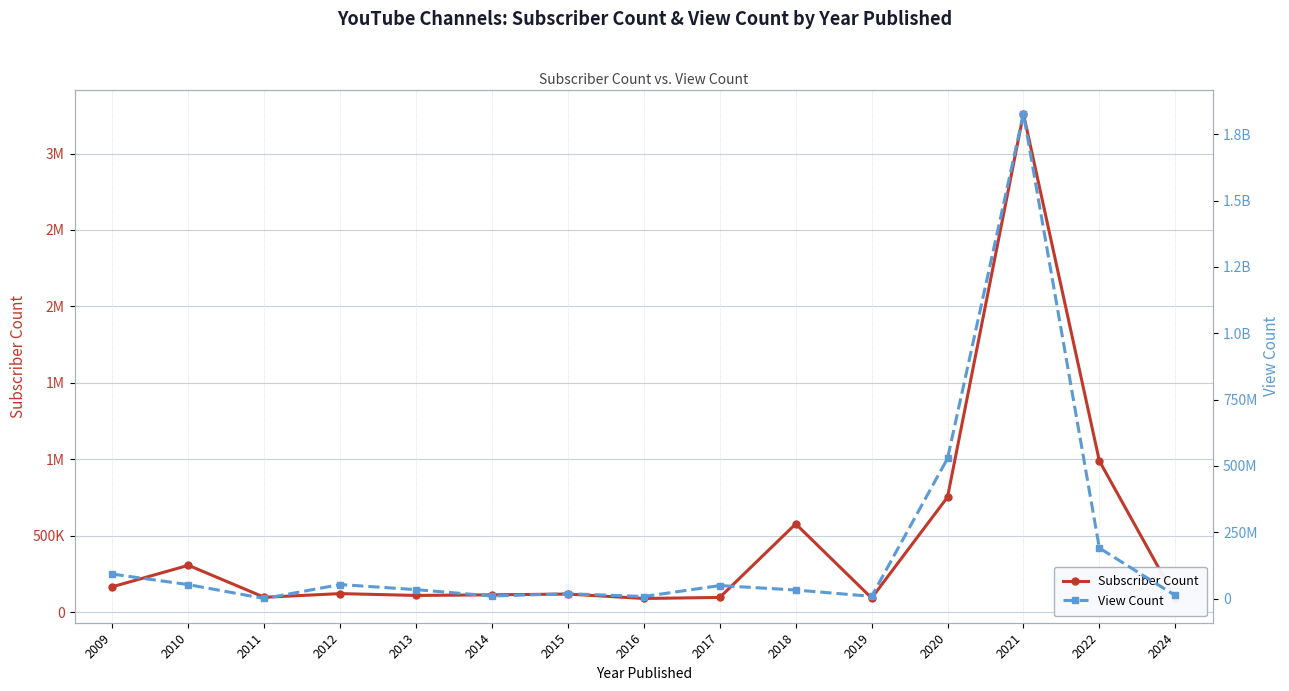

What is the difference between the maximum and minimum values in the View Count series?

1826876732